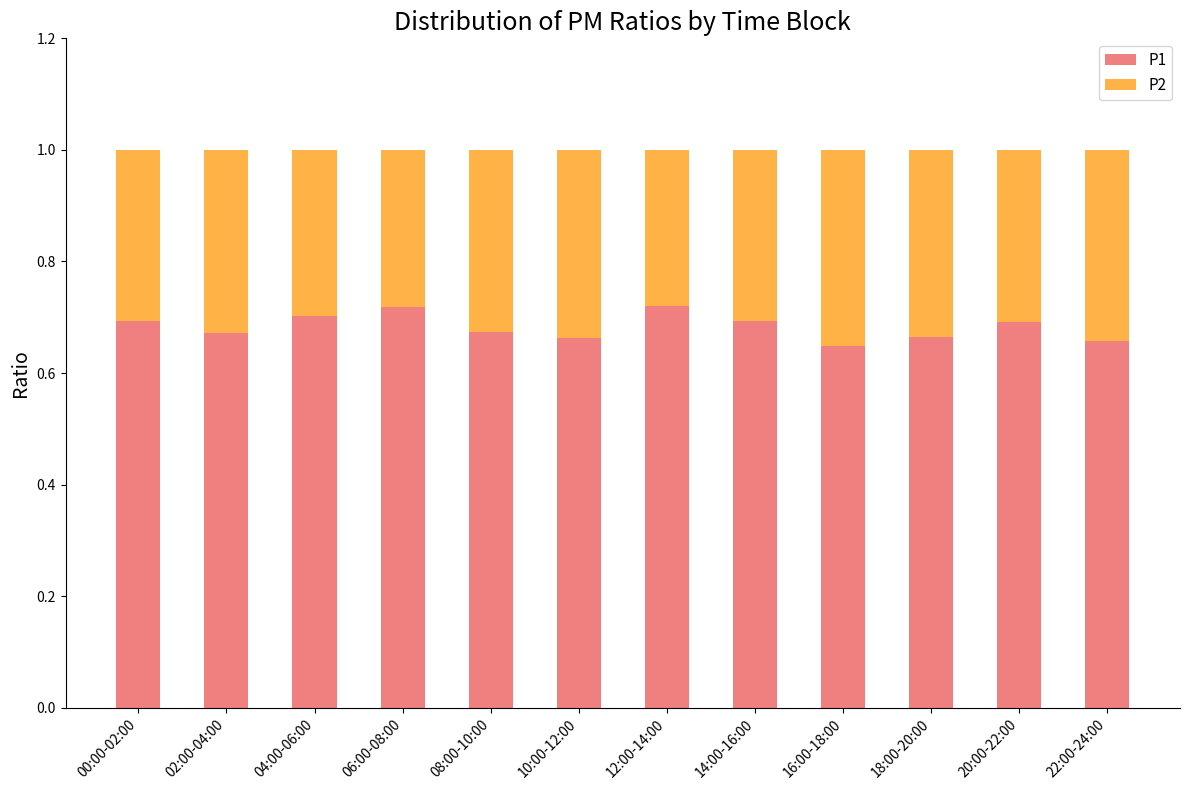

Is it true that P1 equals 0.7 at 08:00-10:00?

True